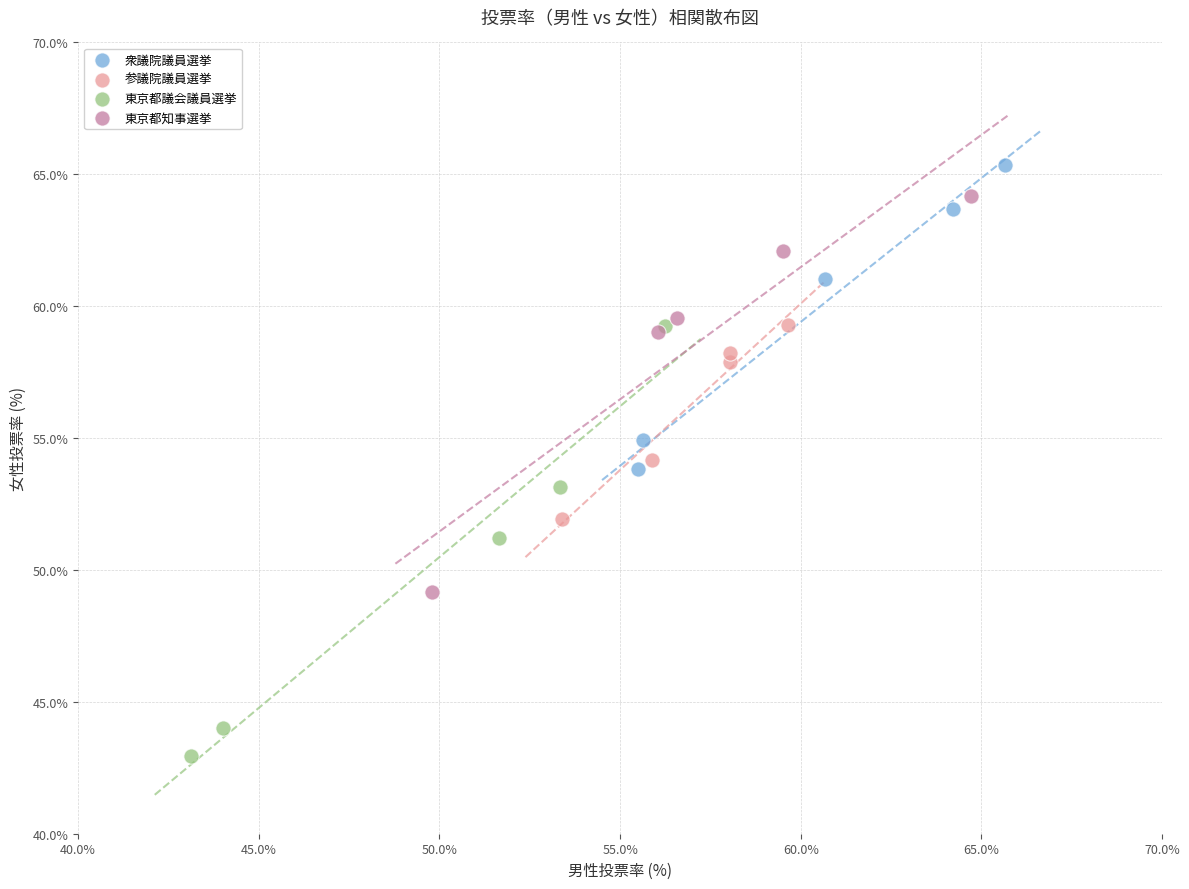

Which series has the largest Y range (max minus min)?

東京都議会議員選挙